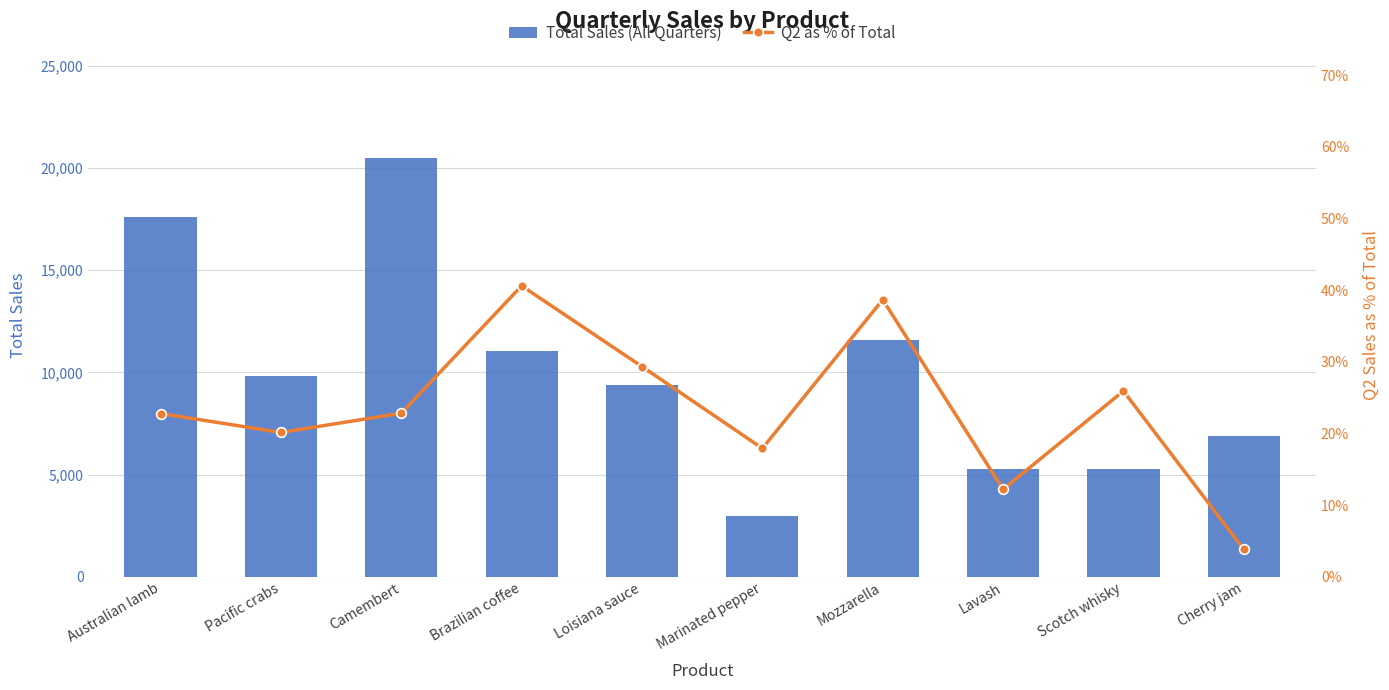

What is the value of the Total Sales (All Quarters) bar at the 6th from the left?

2958.0